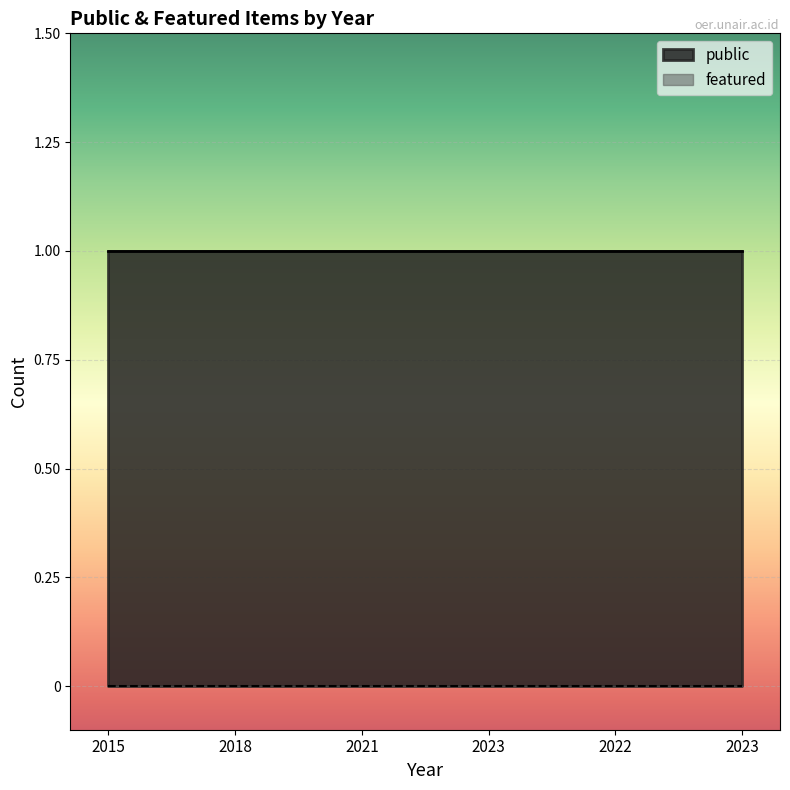

True or false: featured and public intersect in this chart.

False